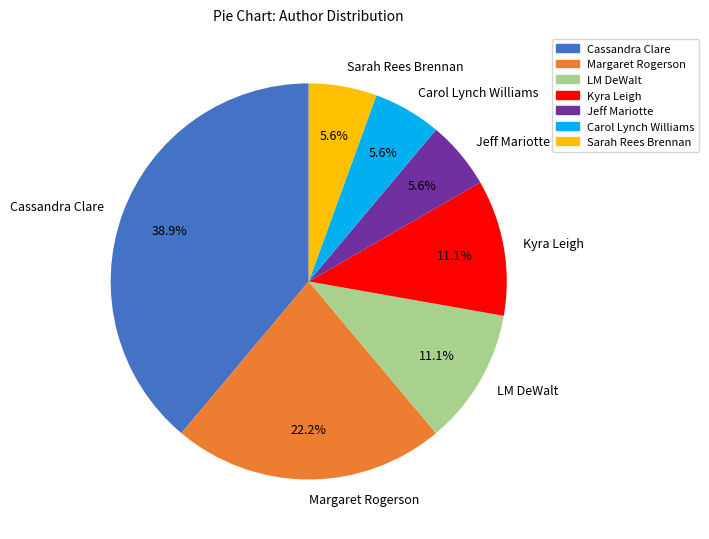

Is there a majority slice in this chart?

No